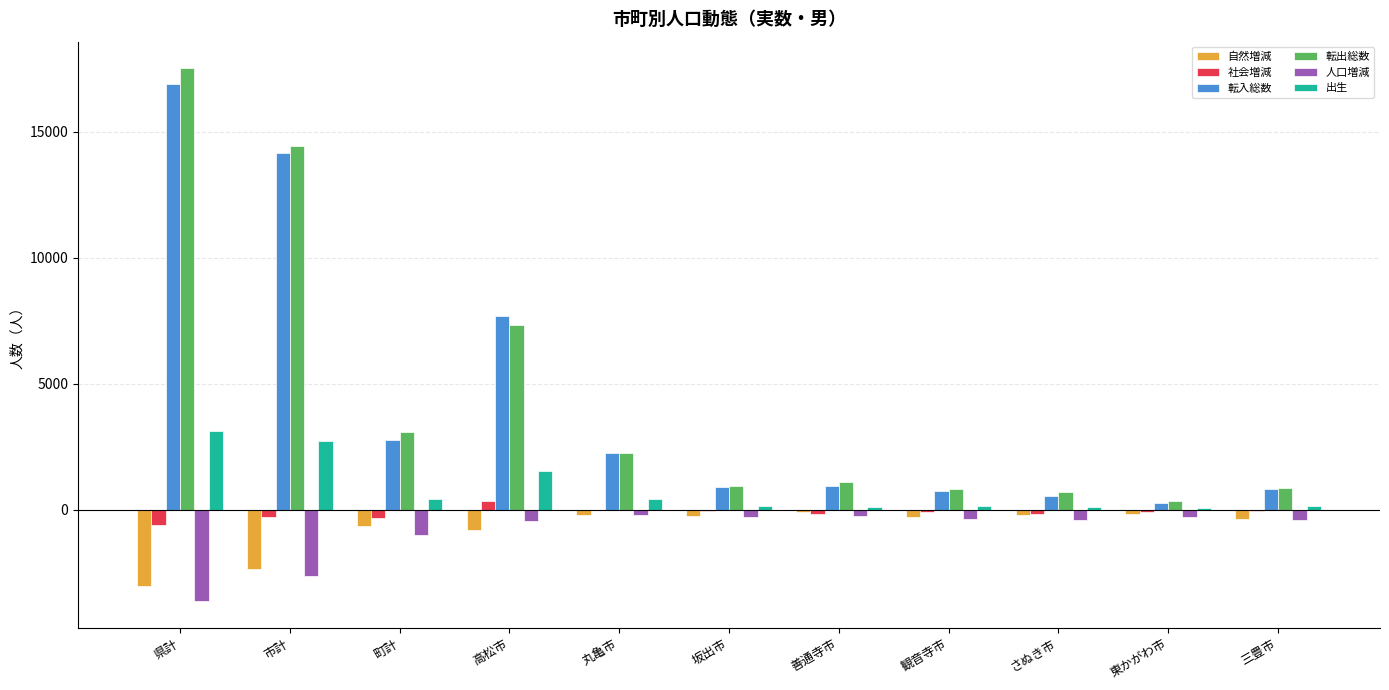

Which label corresponds to the largest value in the chart?

県計